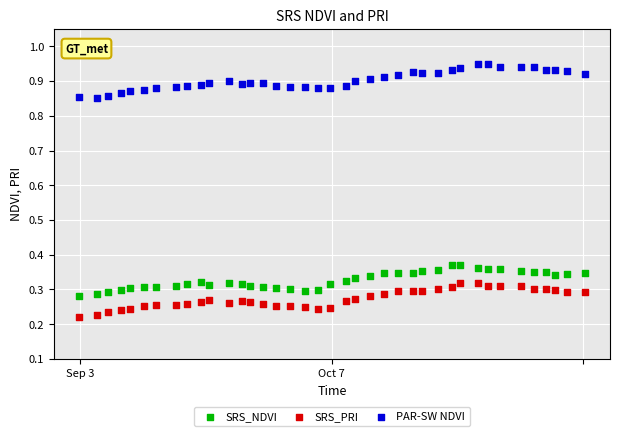

Across all data points, what is the range of X values (max minus min)?

38.2